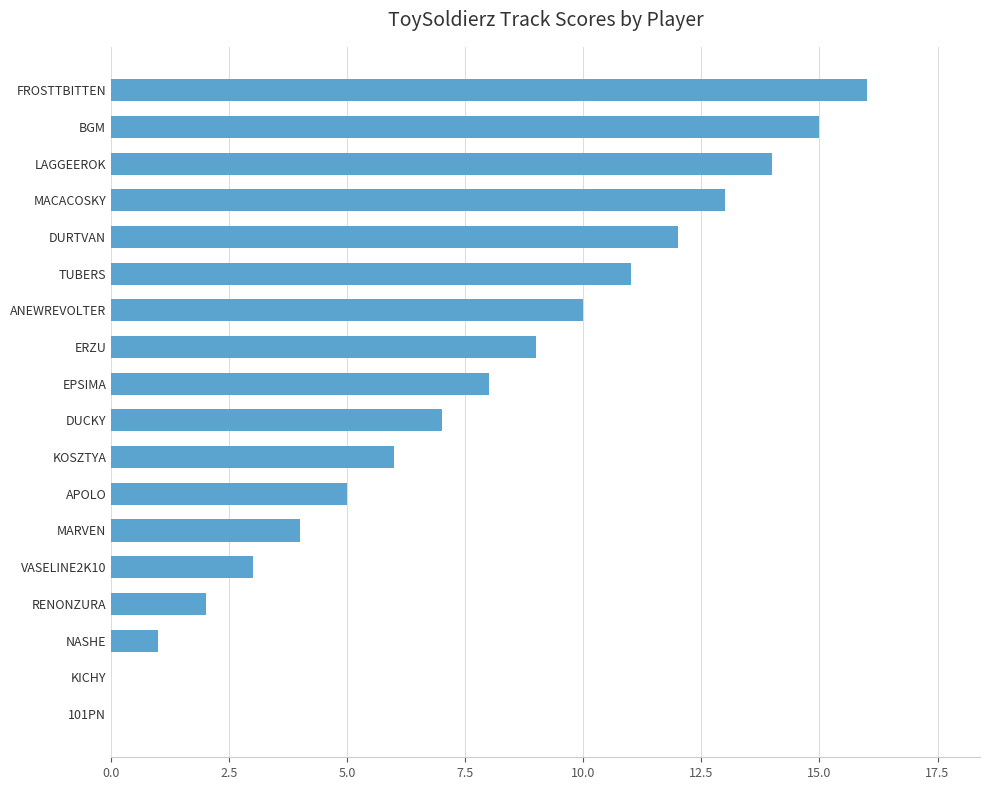

What is the maximum value shown in the chart?

16